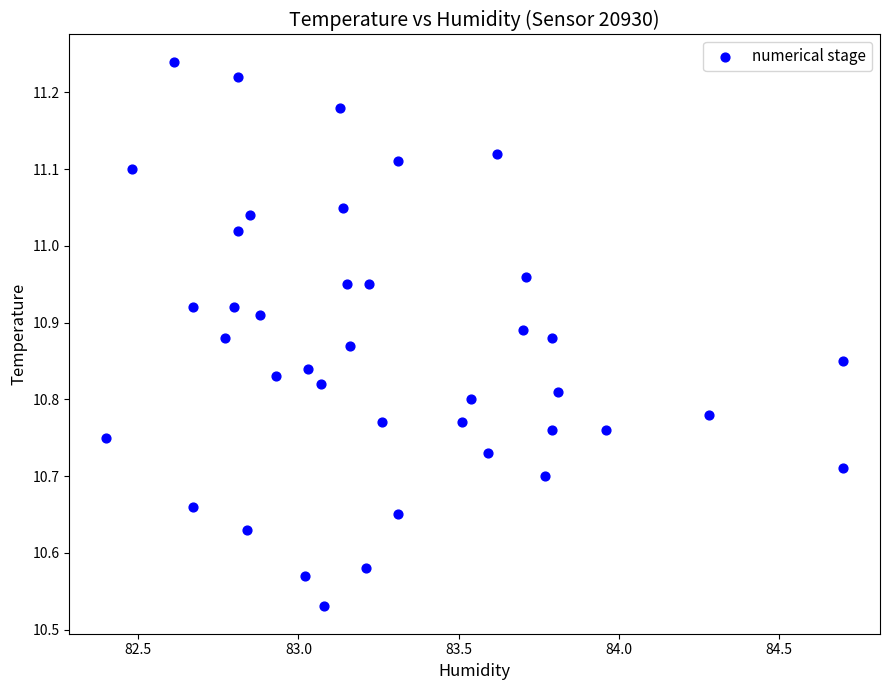

What is the range of Y values (max minus min)?

0.7